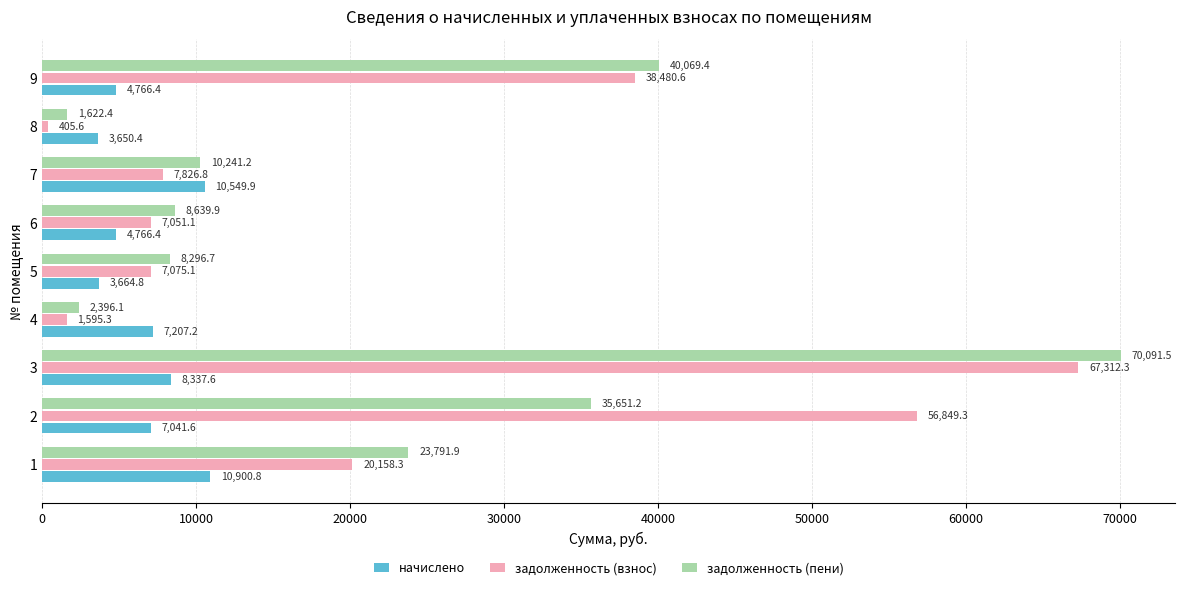

At 6, list the series in order from largest to smallest.

задолженность (пени), задолженность (взнос), начислено